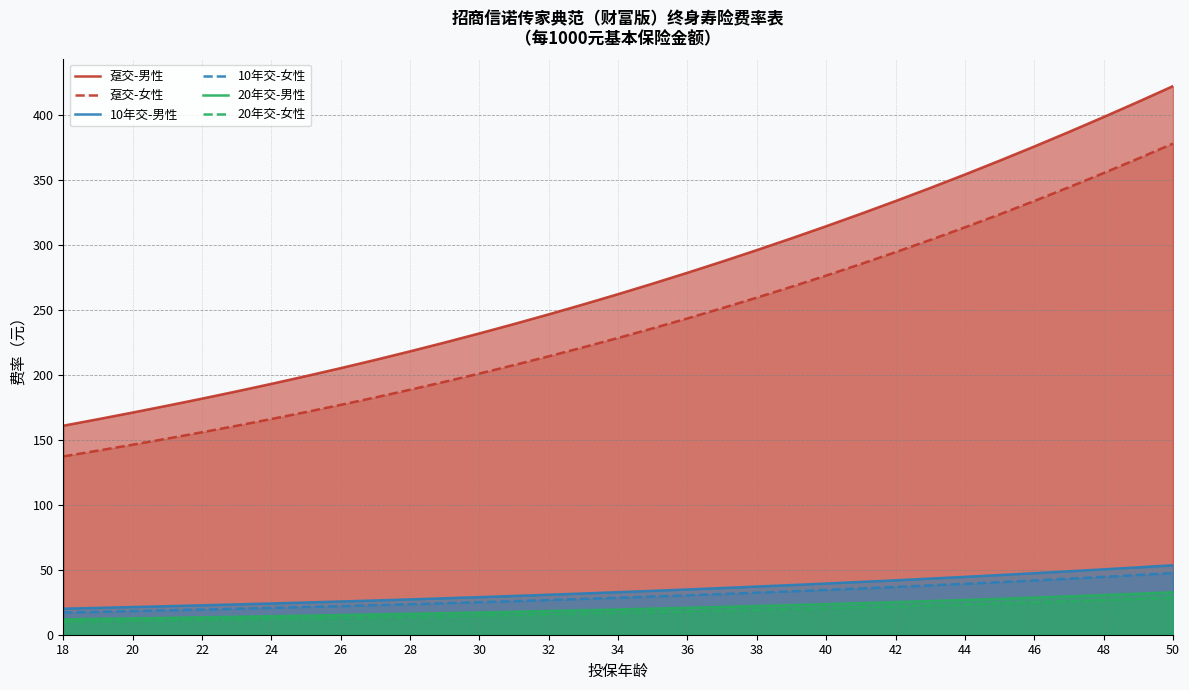

True or false: 10年交-女性 and 20年交-男性 intersect in this chart.

False